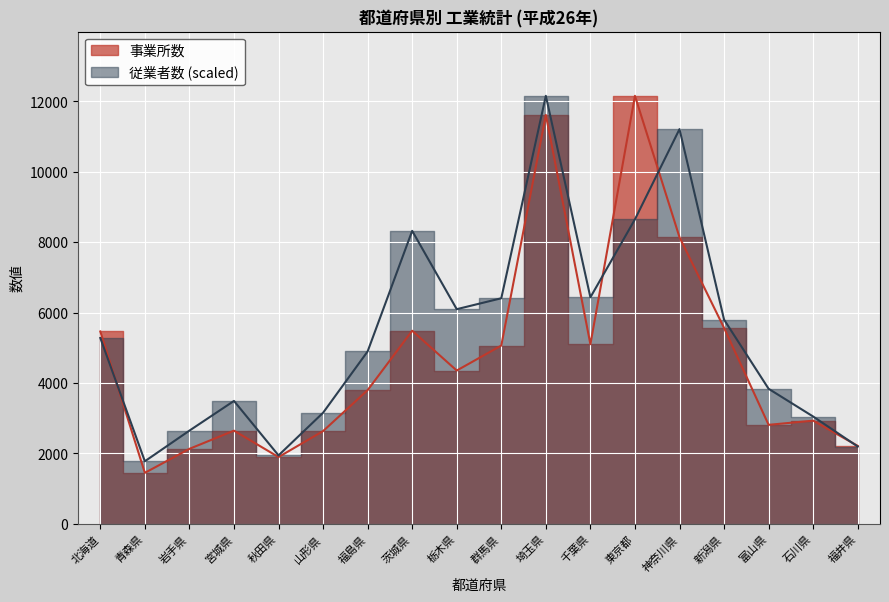

What is the label of the 1st point from the right?

福井県